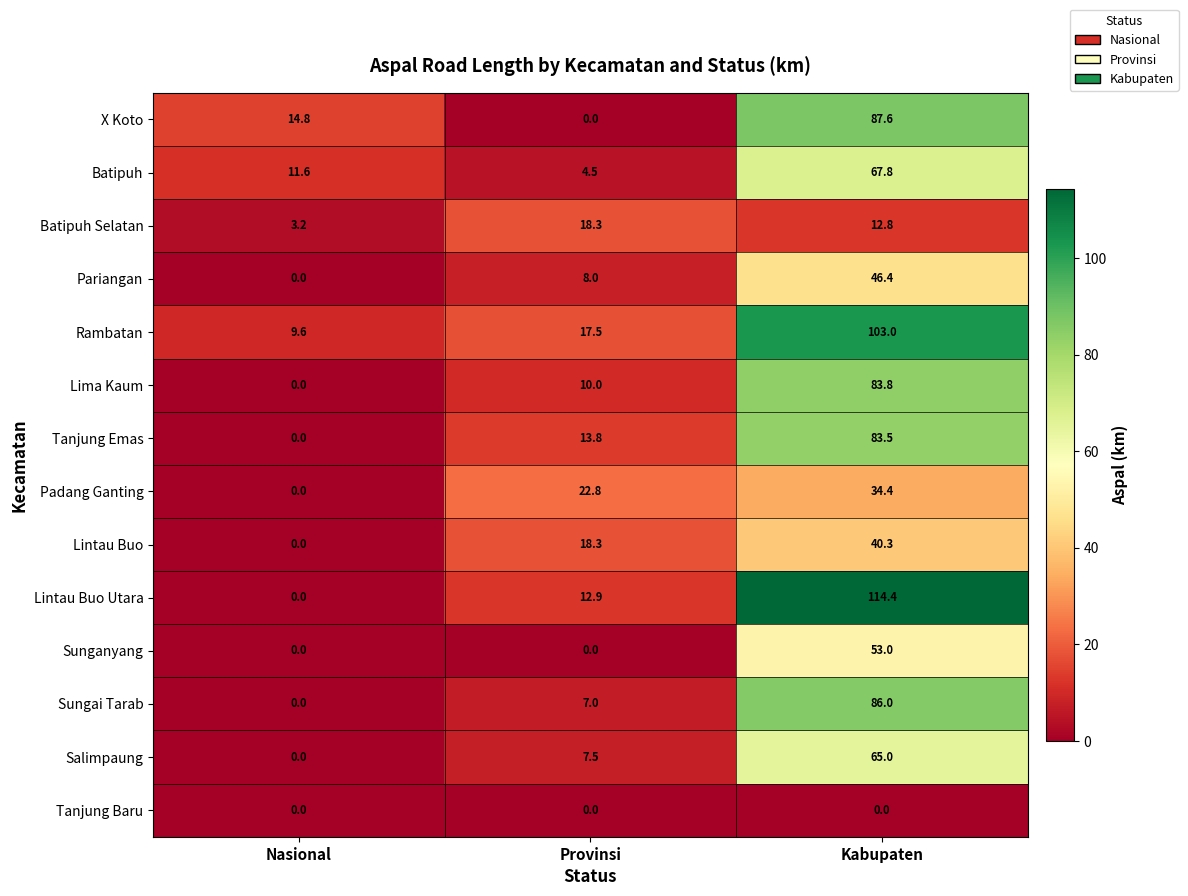

At which label is Batipuh Selatan closest to 10?

Kabupaten